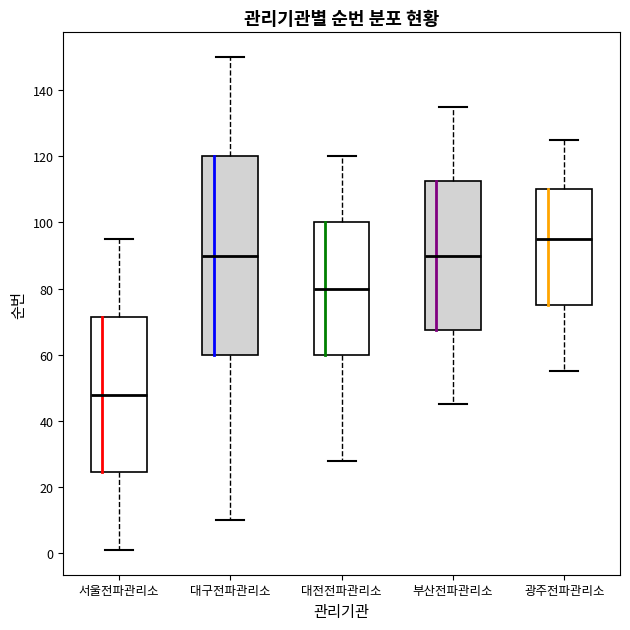

Which box is the tallest, from its lower edge to its upper edge?

대구전파관리소